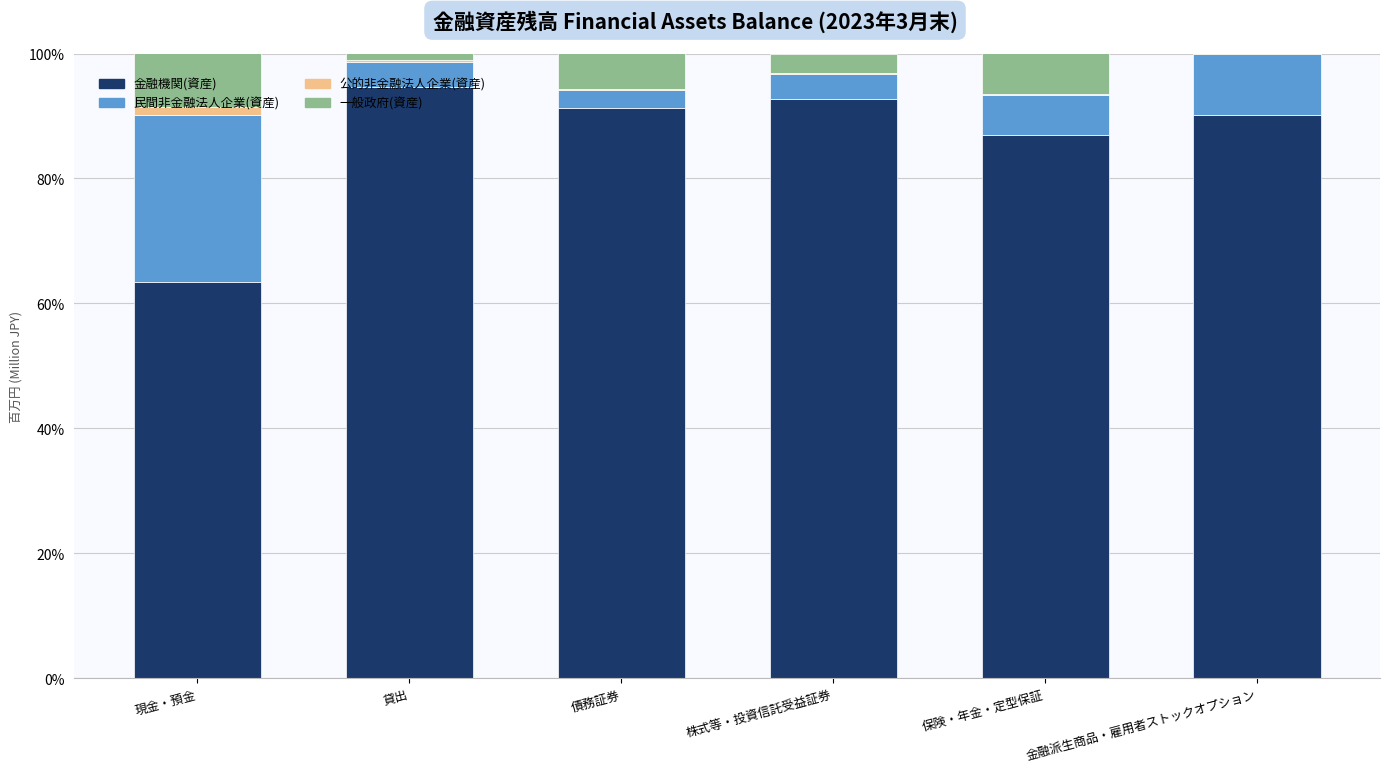

True or false: 金融機関(資産) has a value of 92.7 at 株式等・投資信託受益証券.

True